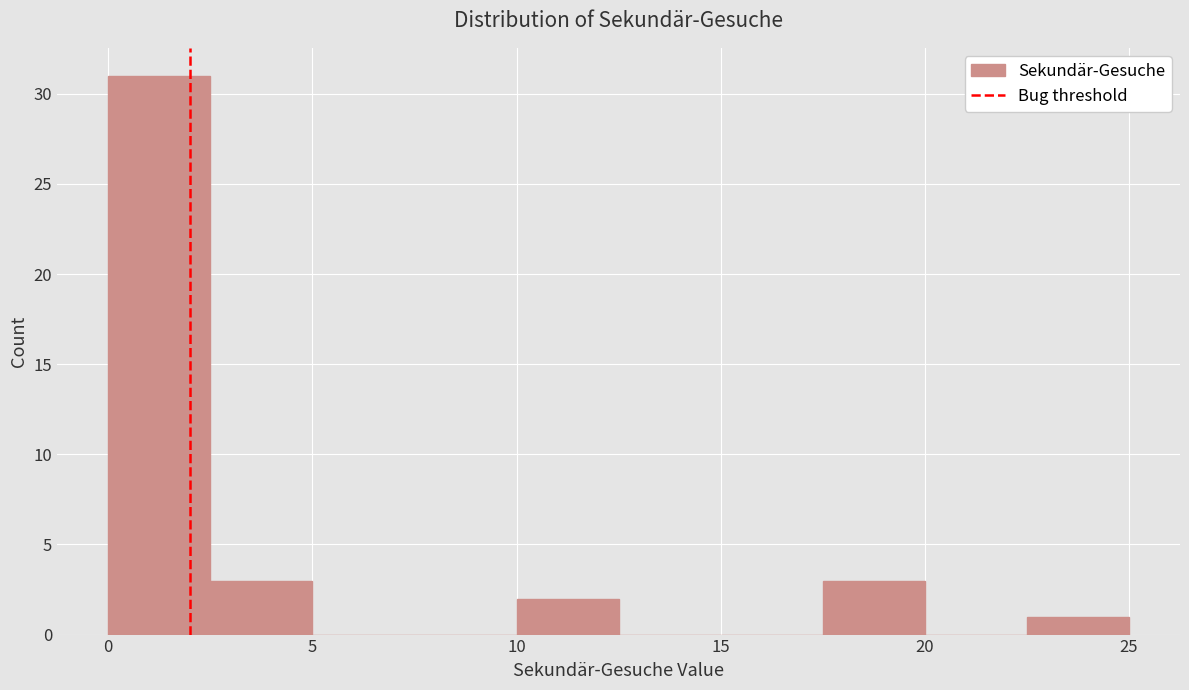

Which range on the x-axis has the tallest bar?

0.0 to 2.5